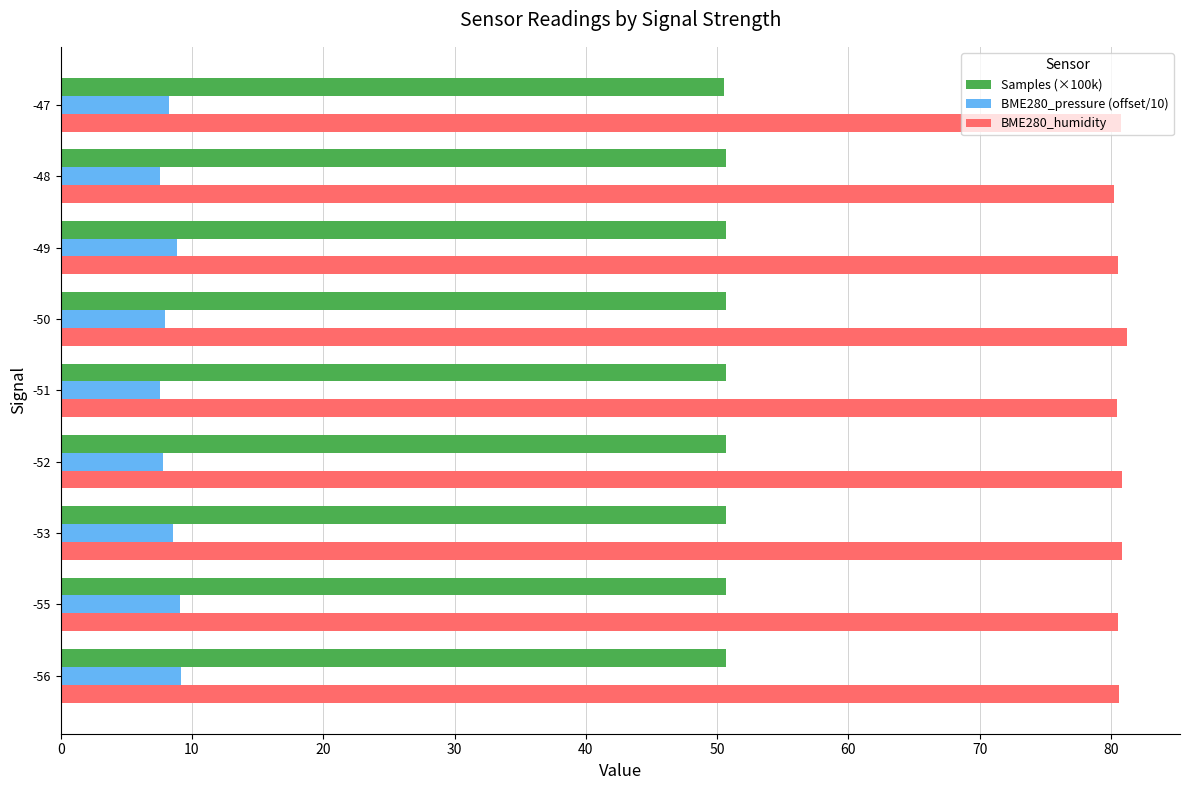

What are all the series names shown in the legend?

Samples (×100k), BME280_pressure (offset/10), BME280_humidity